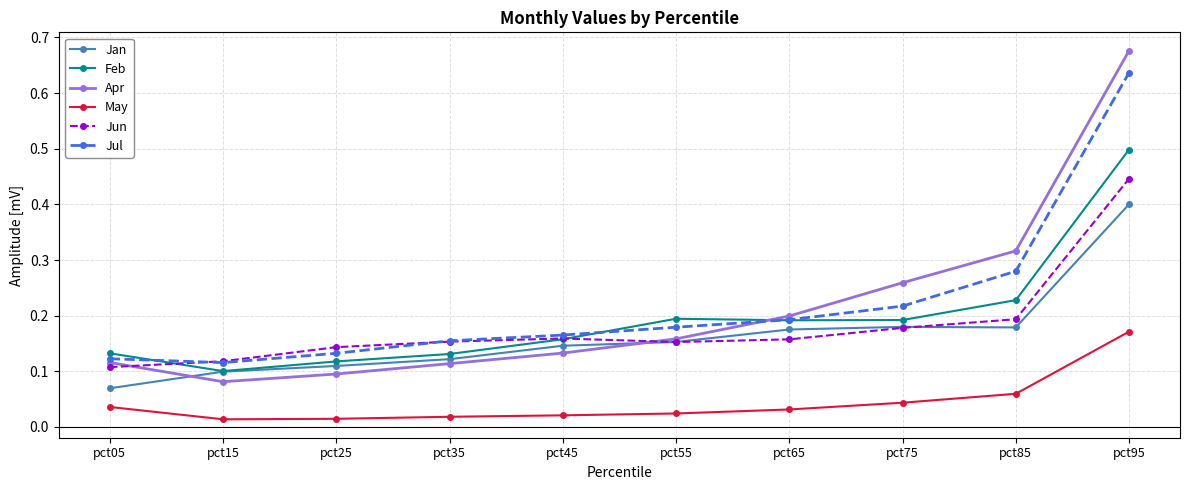

True or false: Jan and Jul intersect in this chart.

False